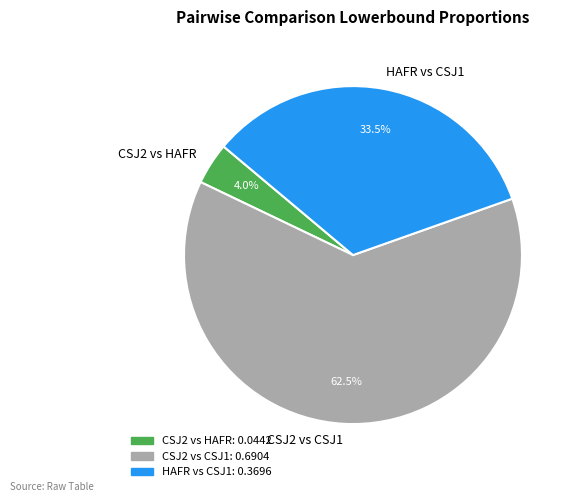

Does any single category account for the majority?

Yes